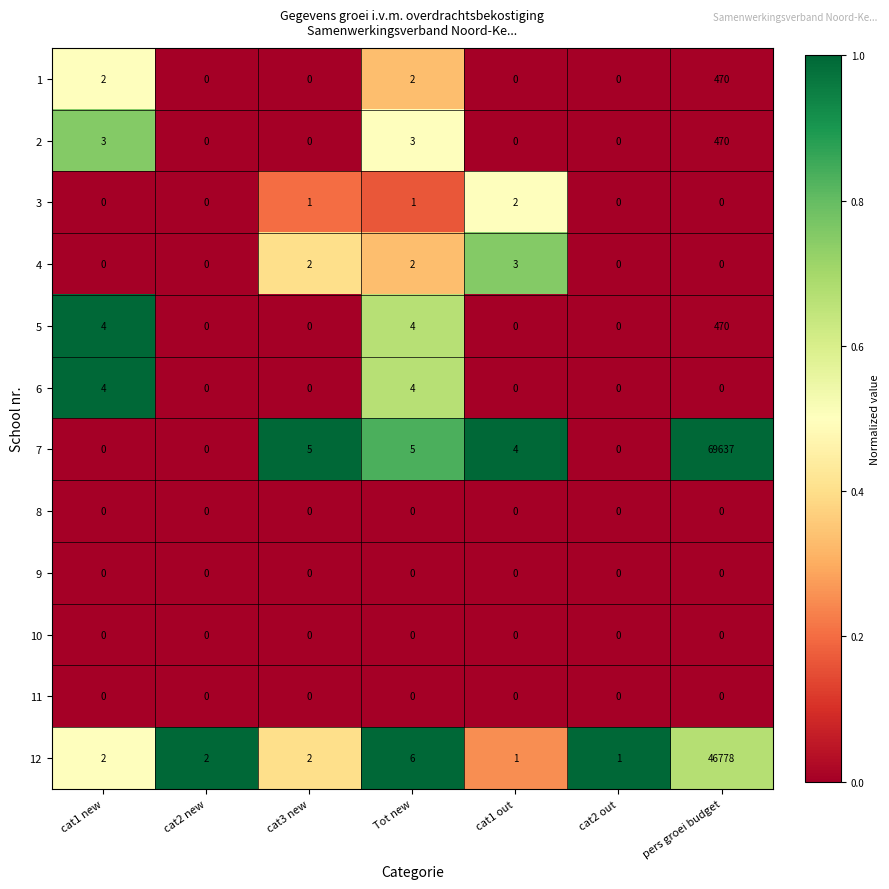

Where is 12 nearest to the value 23389?

Tot new